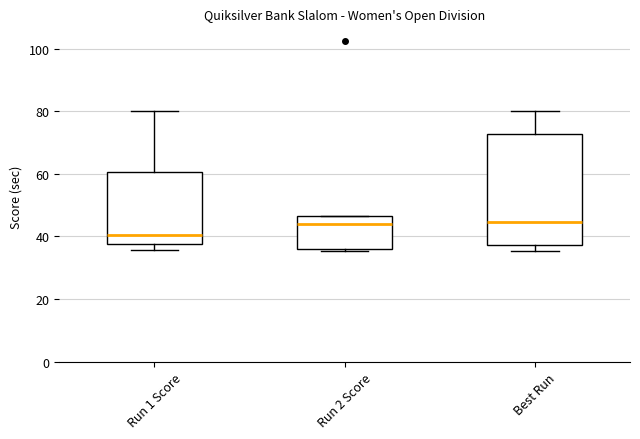

Where is the lower edge of the box for Run 1 Score on the y-axis? The values are not printed on the chart, so give them approximately, as read against the axis.

38